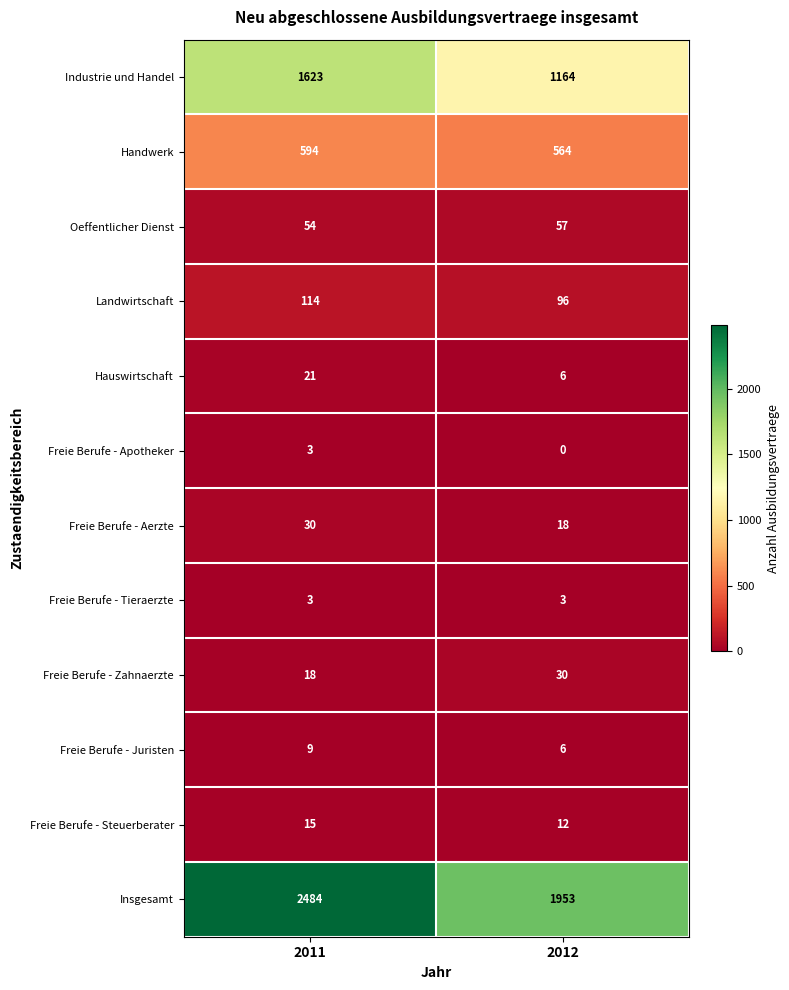

The Freie Berufe - Juristen series shows 6 at 2012. True or false?

True